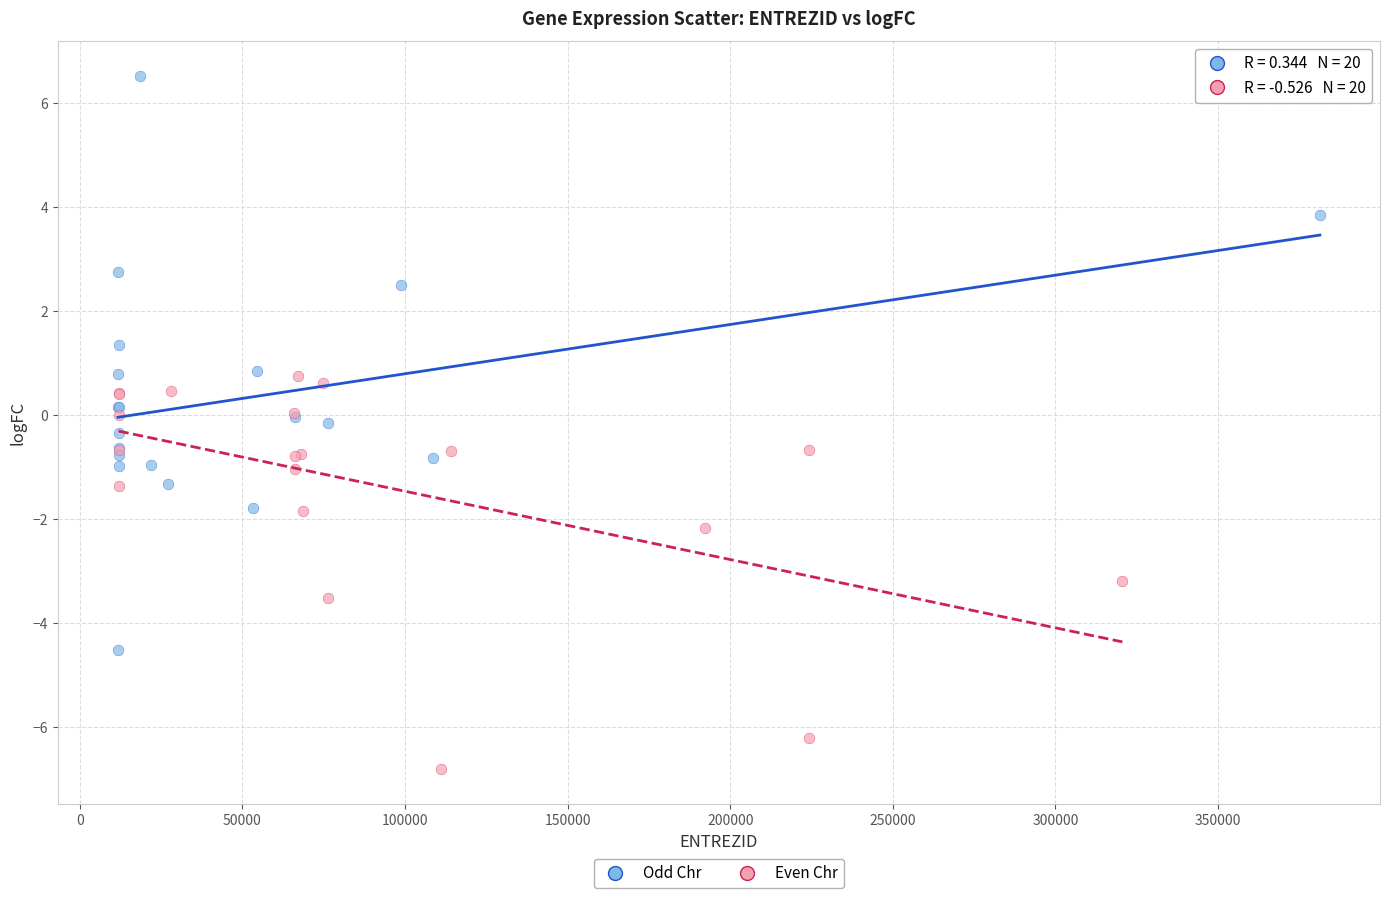

Which series has the largest Y range (max minus min)?

Odd Chr